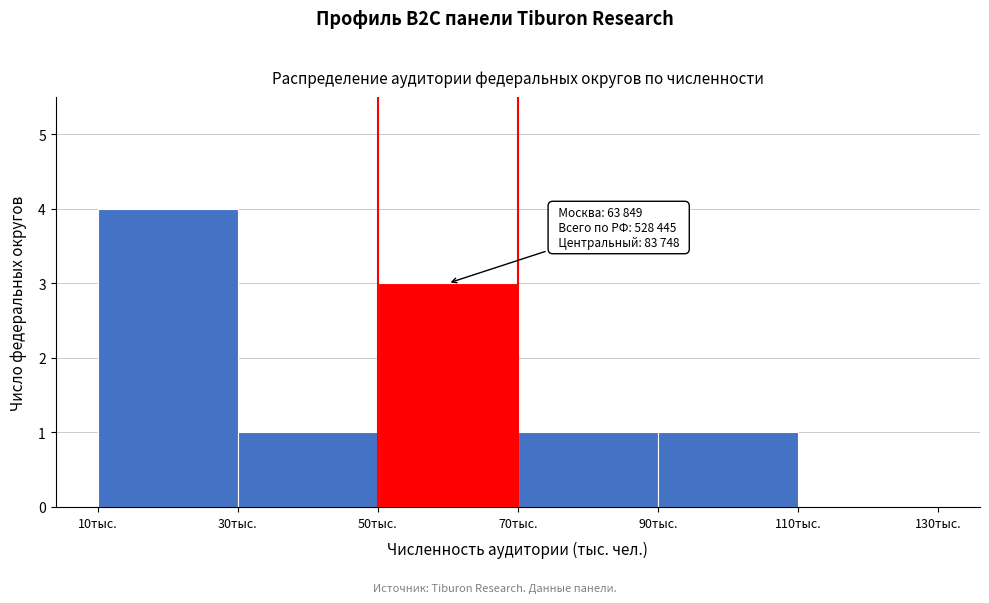

Reading left to right, extract all data points from this chart.

10тыс.=4	30тыс.=1	50тыс.=3	70тыс.=1	90тыс.=1	110тыс.=0